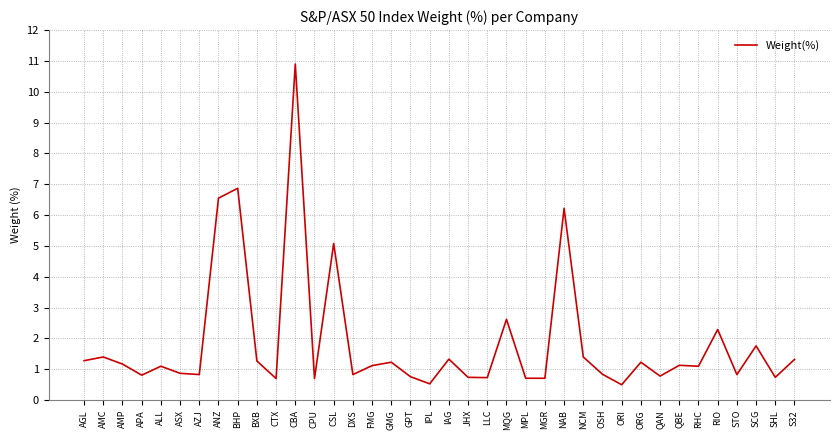

What is the smallest value displayed?

0.5